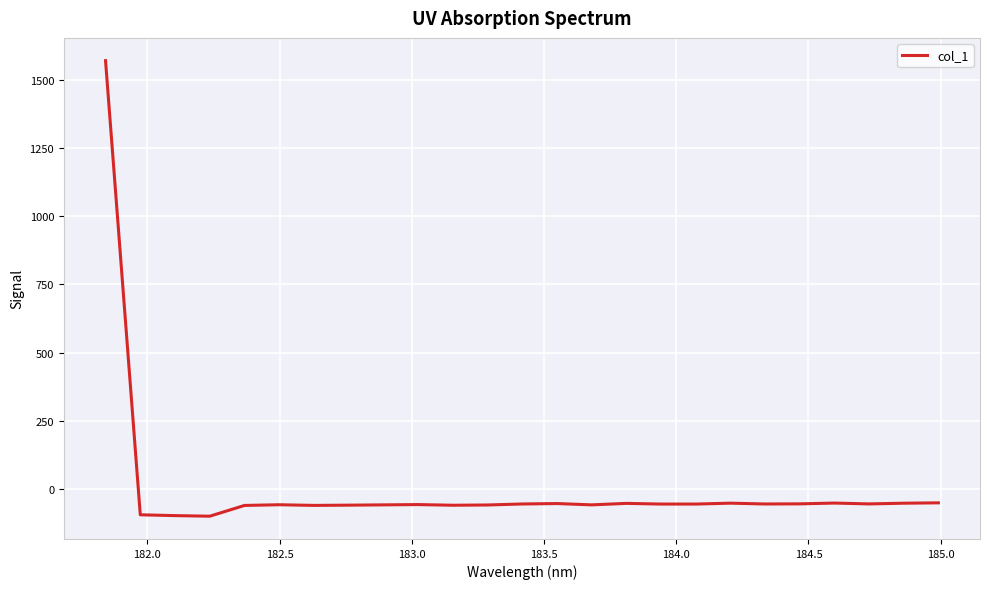

How many values are below -55?

17